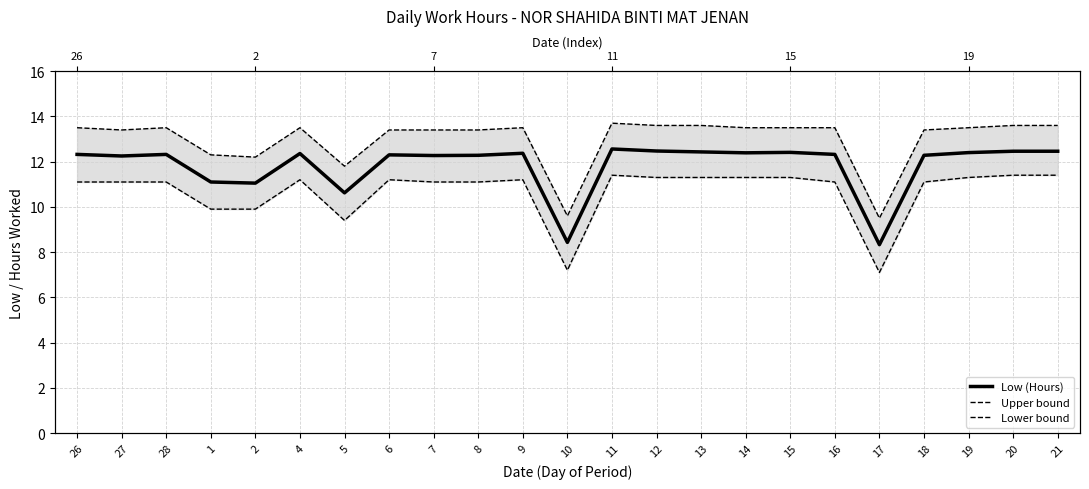

At which category is the sum across all series the highest?

11